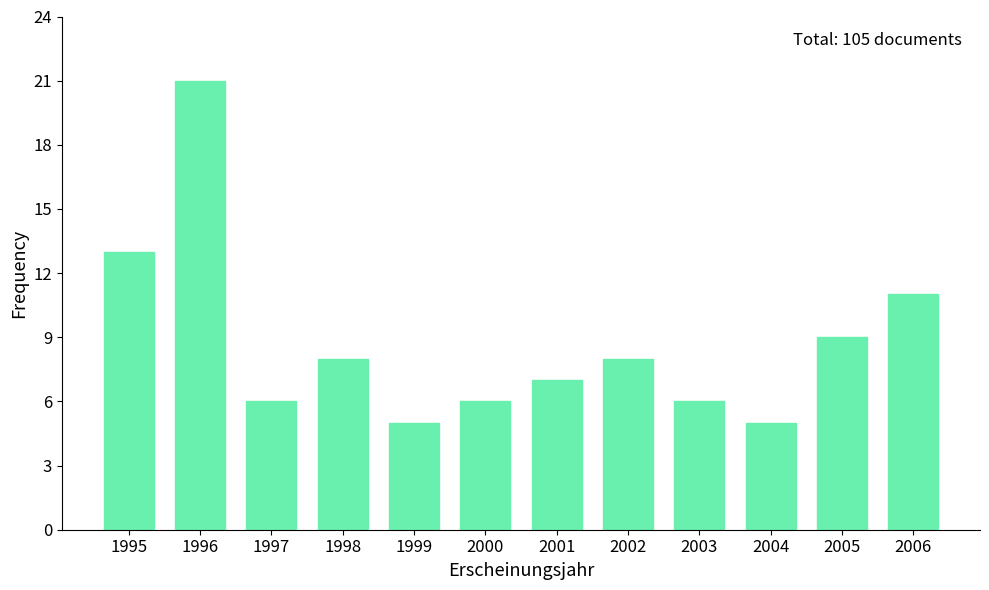

Reading left to right, transcribe all the data shown in this chart.

1995=13	1996=21	1997=6	1998=8	1999=5	2000=6	2001=7	2002=8	2003=6	2004=5	2005=9	2006=11